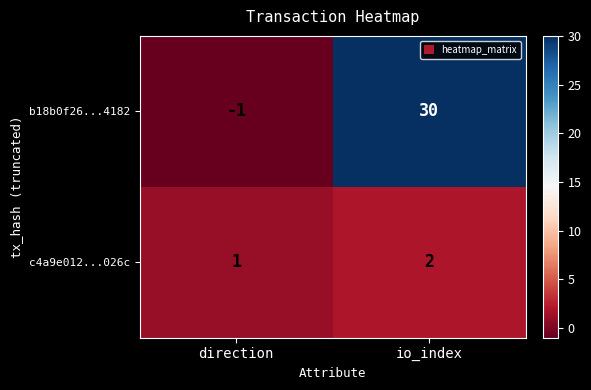

Which category has the lowest value across all series?

direction